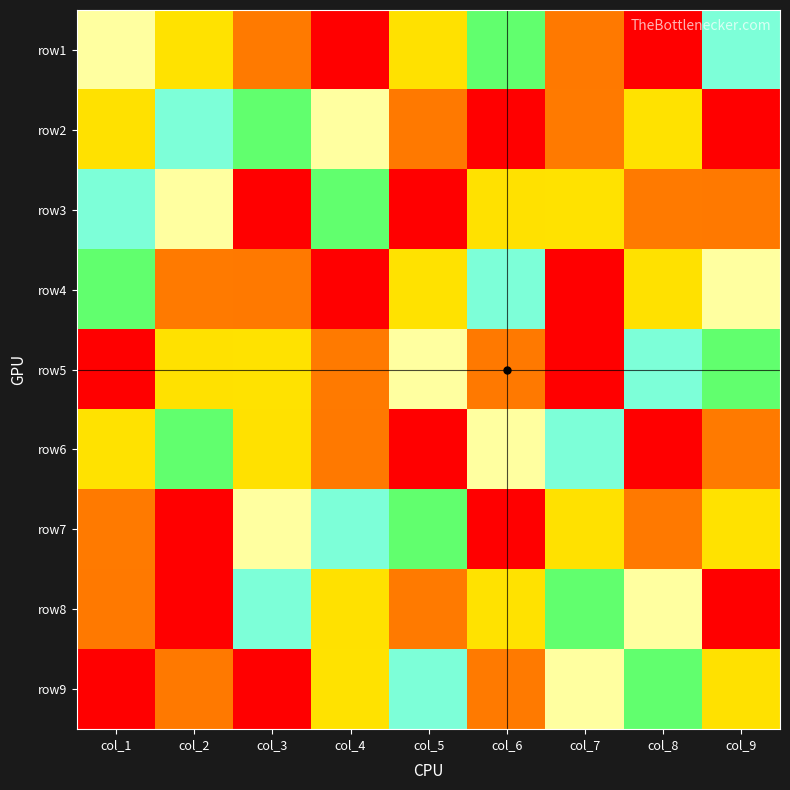

What is the maximum value shown in the chart?

9